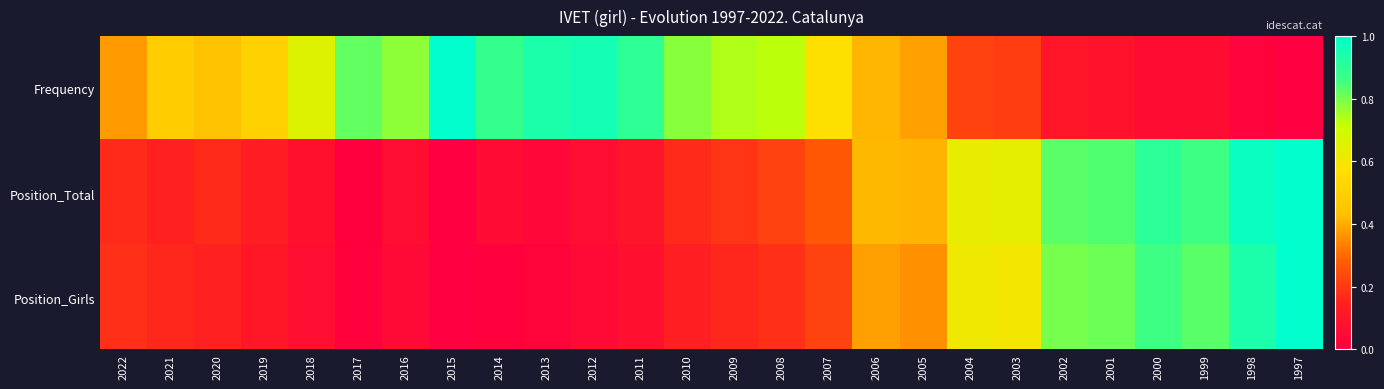

What is the total value across all series at 2003?

1.4